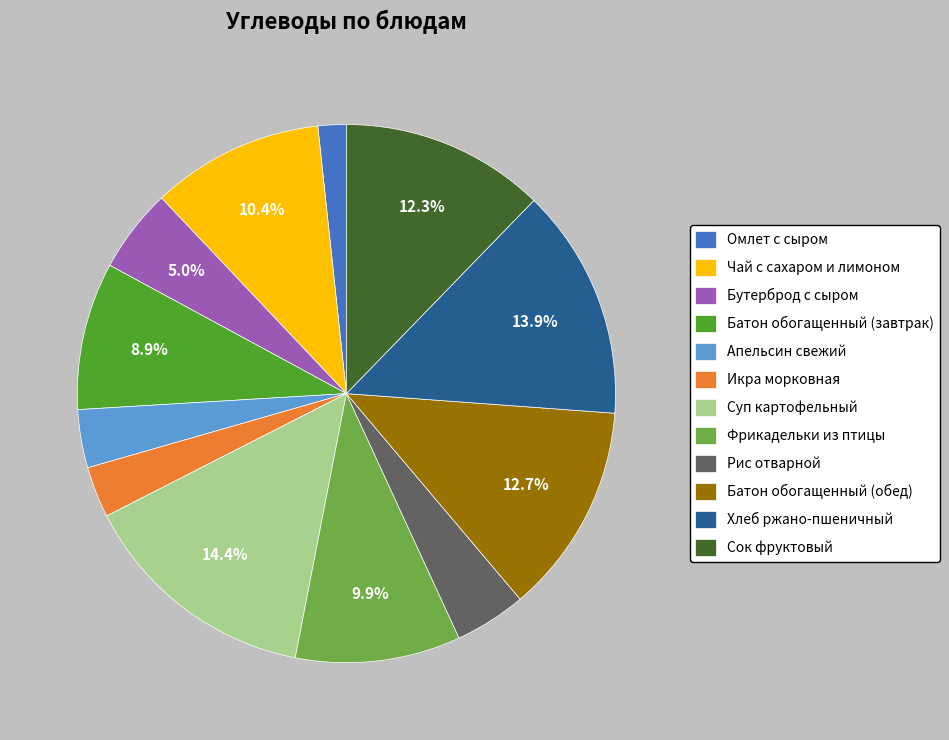

Is it true that Апельсин свежий is 3% of the pie?

True